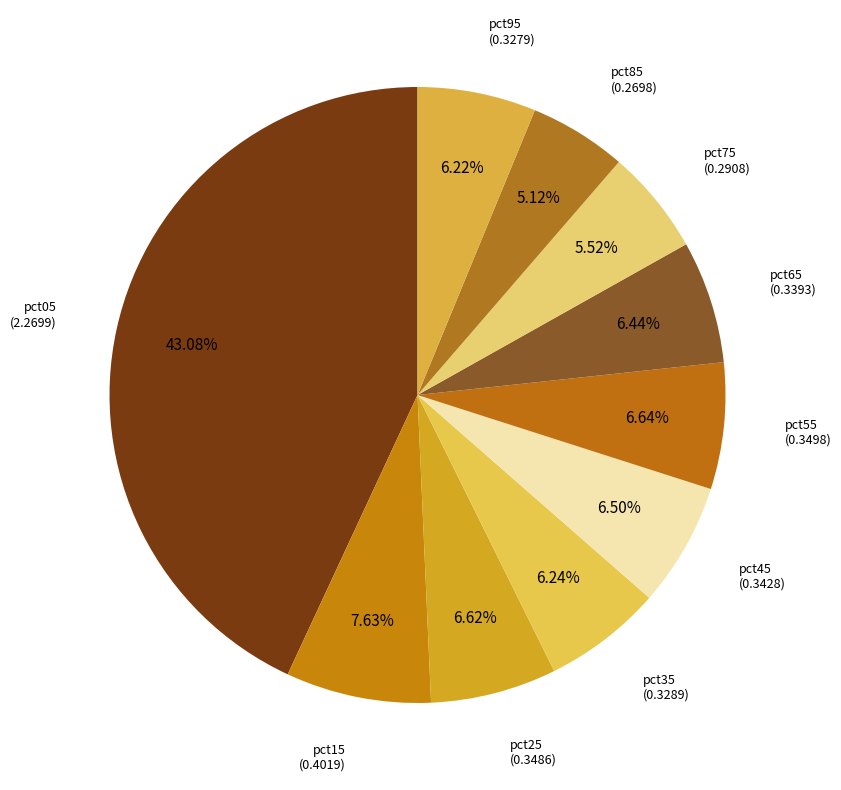

How many segments does this pie chart have?

10